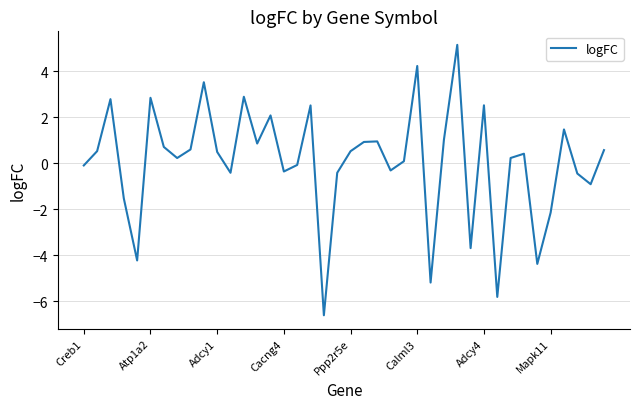

How many values are below zero?

16